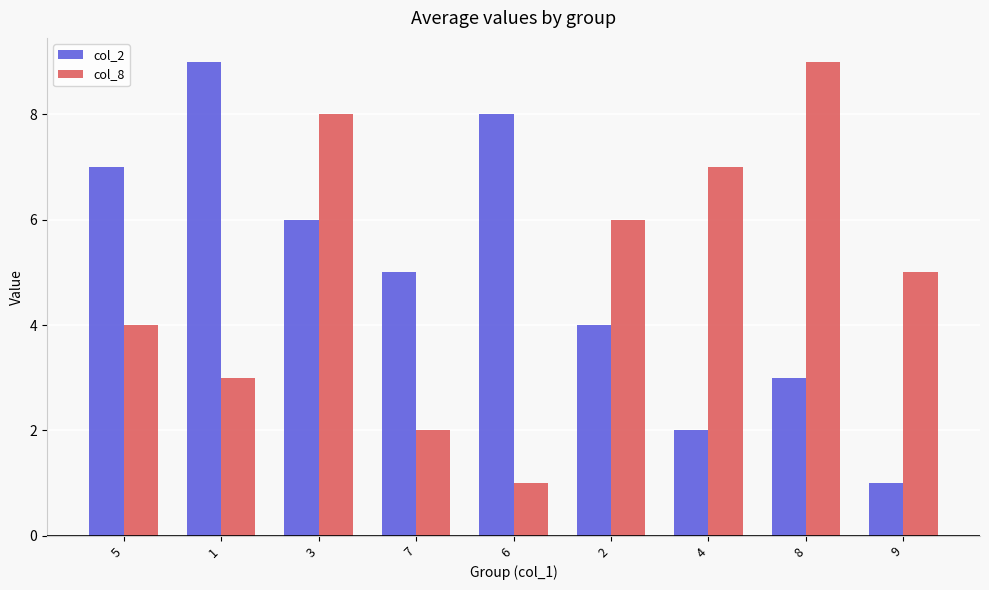

Reading left to right, list all the values displayed in this chart.

col_2: 7	9	6	5	8	4	2	3	1
col_8: 4	3	8	2	1	6	7	9	5